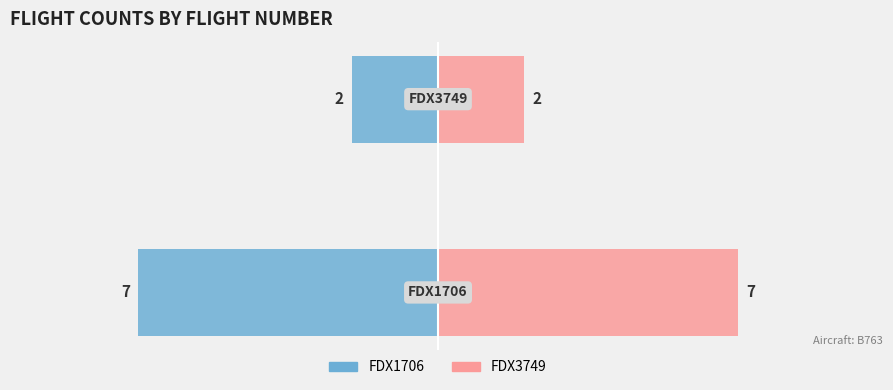

What is the difference between the maximum and minimum values in the Left (FDX1706 mirrored) series?

5